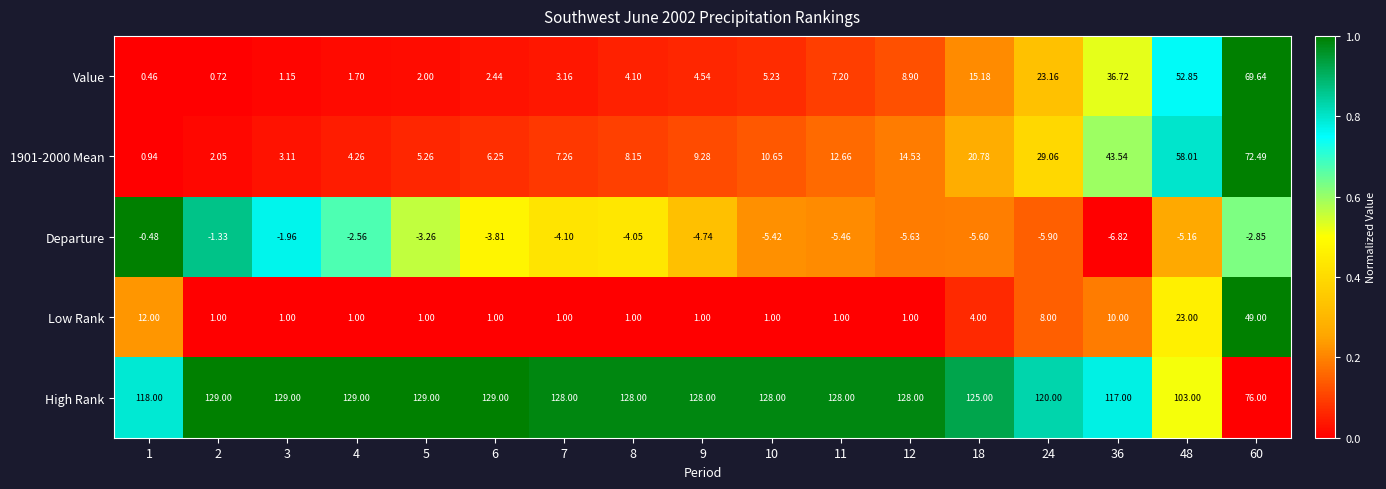

Is the value of Low Rank at 7 greater than the value of Departure at 1?

Yes